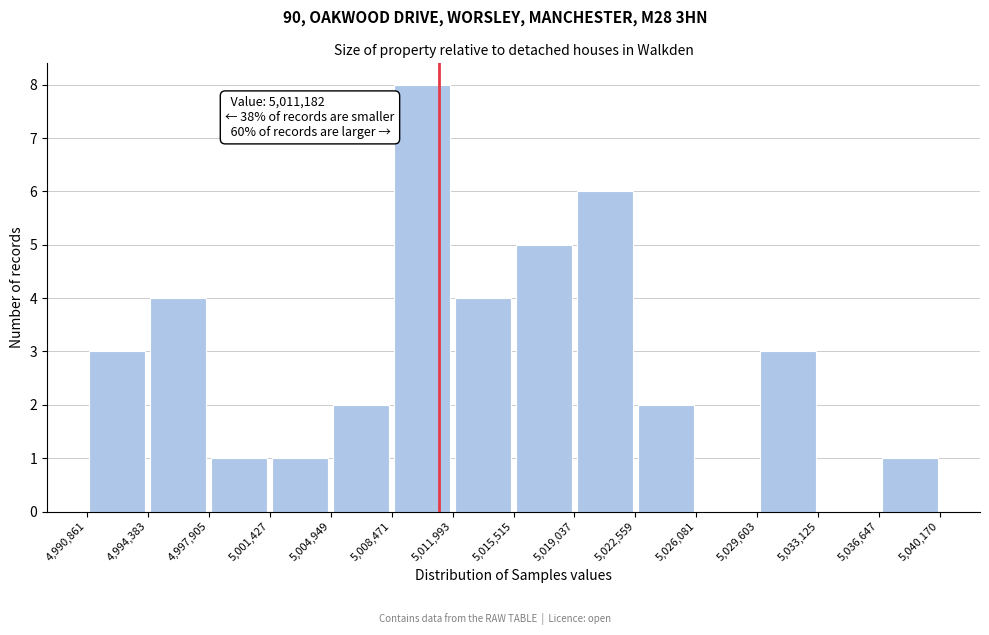

Over which range of the x-axis is the bar tallest?

5,008,471 to 5,011,993